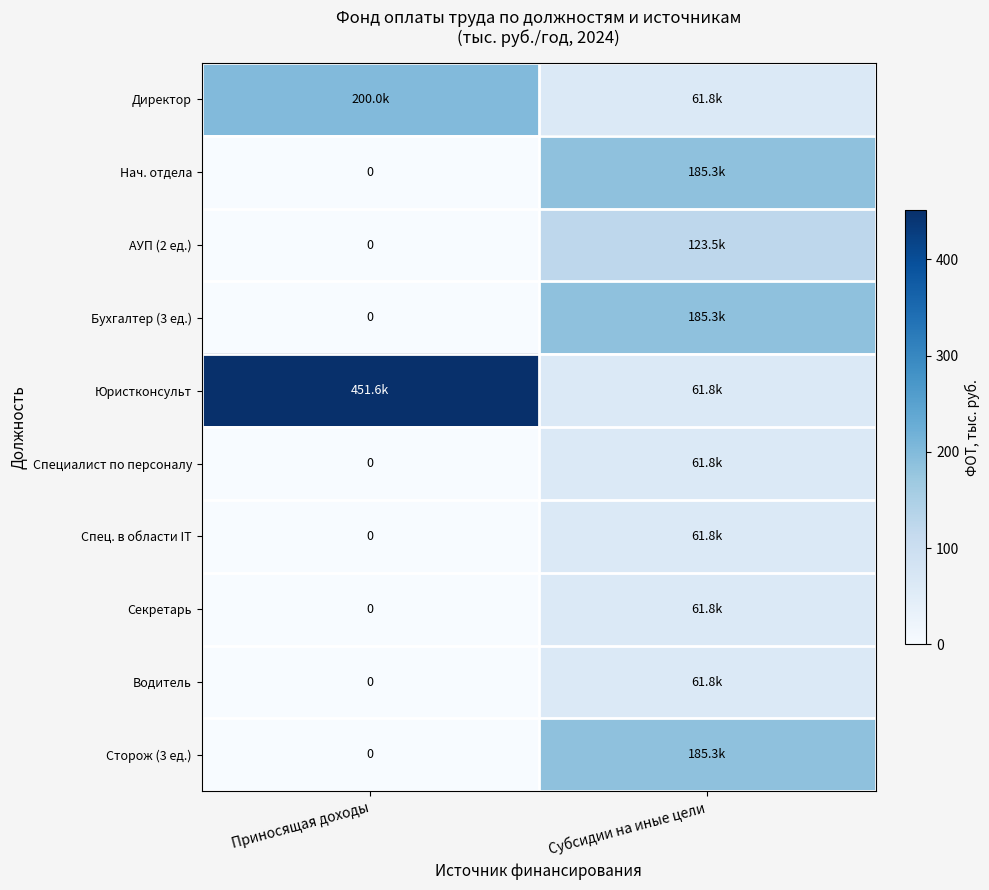

Is it true that Специалист по персоналу equals 61.8 at Субсидии на иные цели?

True